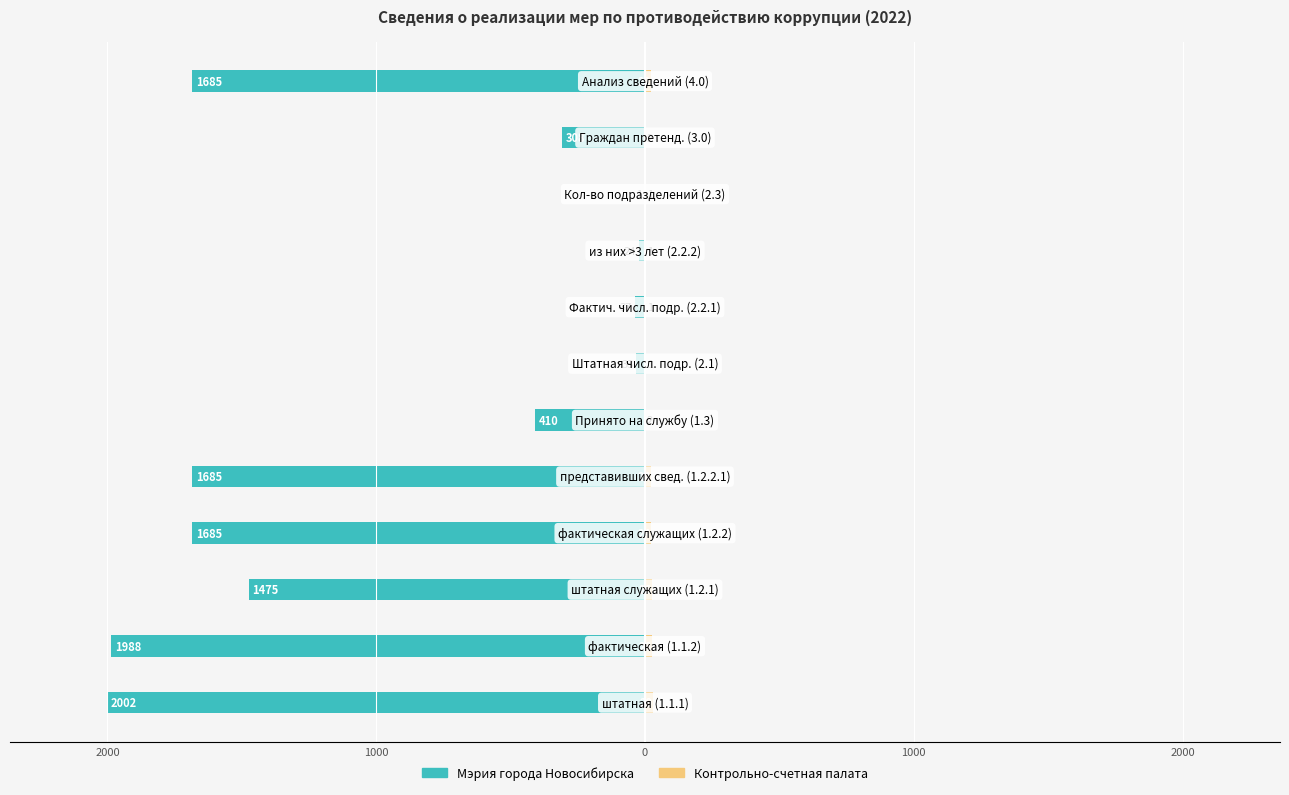

What is the approximate value of Контрольно-счетная палата at 0, to the nearest 10?

20